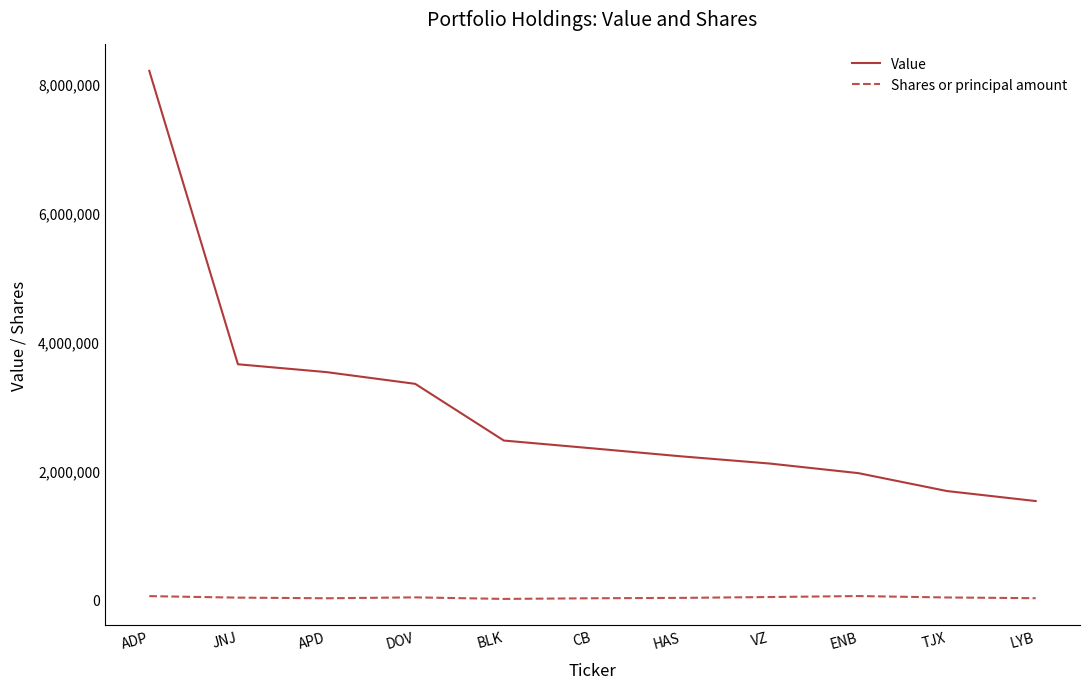

Which series has the largest range (max minus min)?

Value